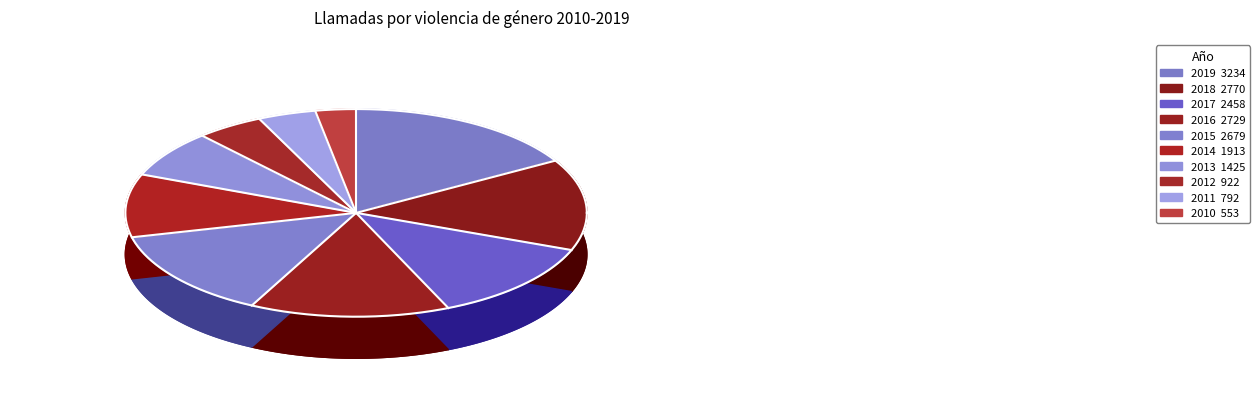

True or false: 2016 accounts for 1% of the total.

False